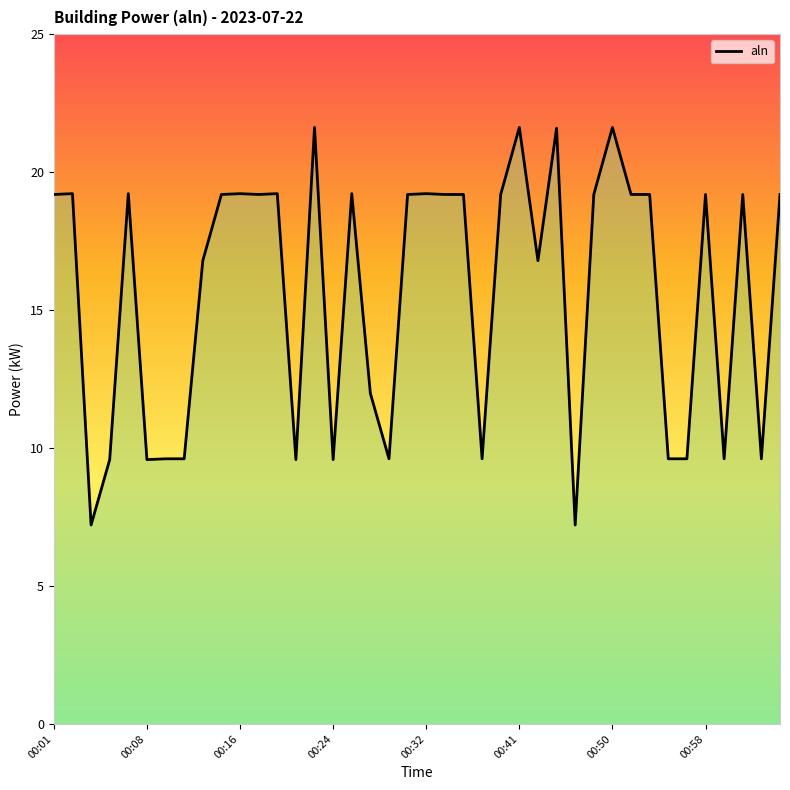

What is the sum of the values at 35 and 14?

40.8